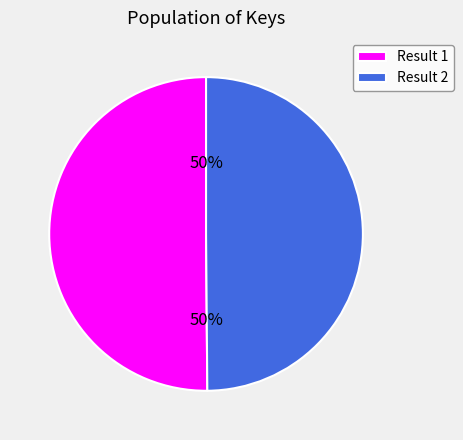

How many segments does this pie chart have?

2